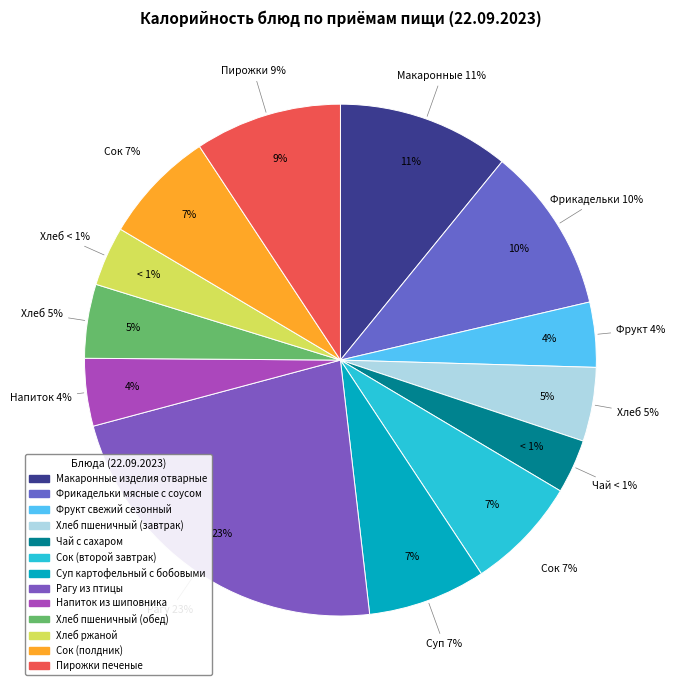

How many segments does this pie chart have?

13